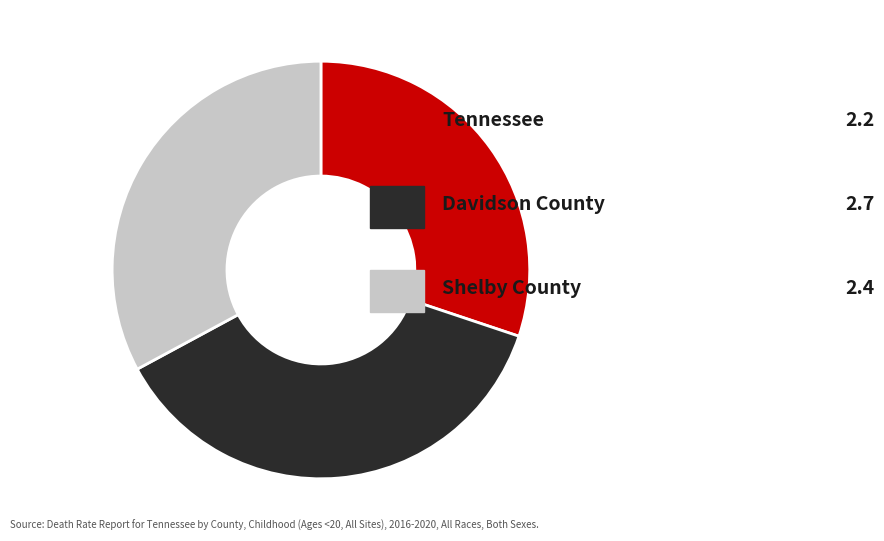

Count the number of slices in the pie.

3